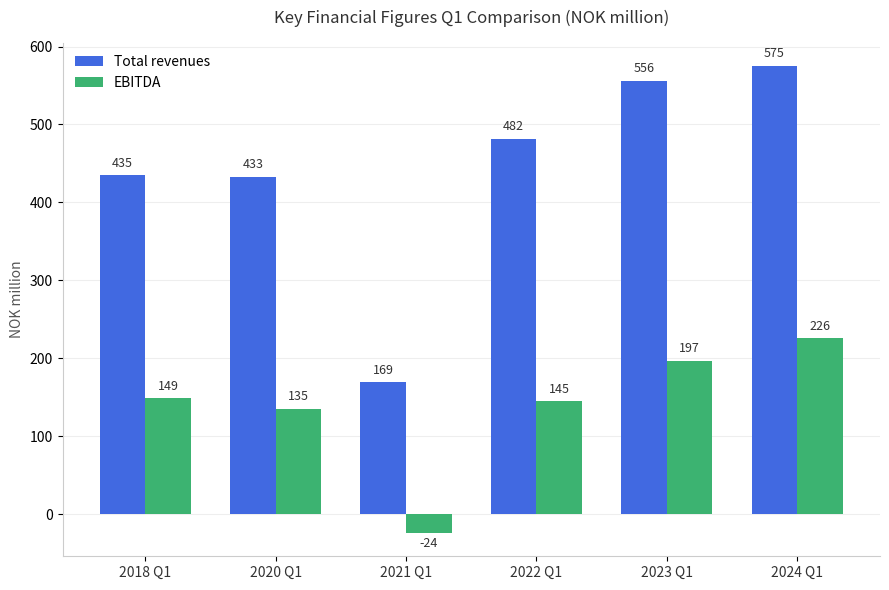

What is the total value across all series at 2020 Q1?

568